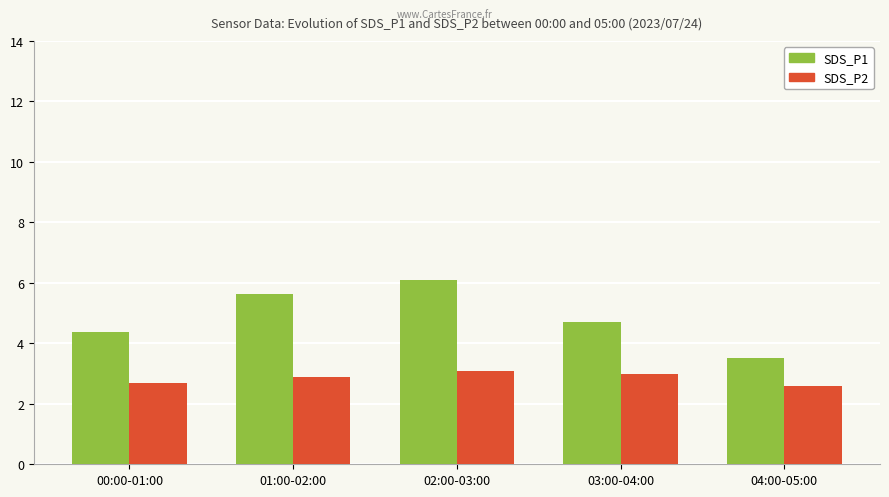

How many data points does each series have?

5